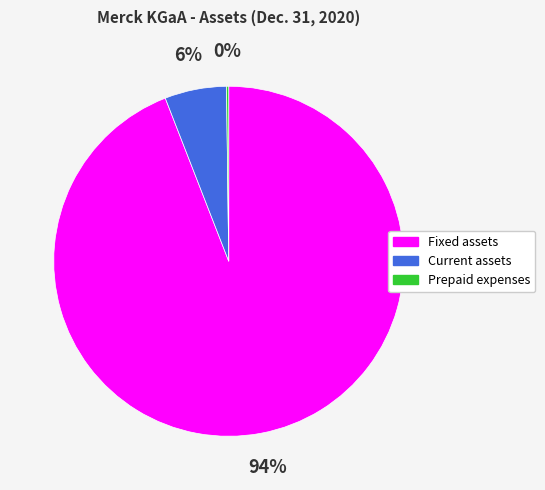

Is there any slice that represents more than half of the pie?

Yes